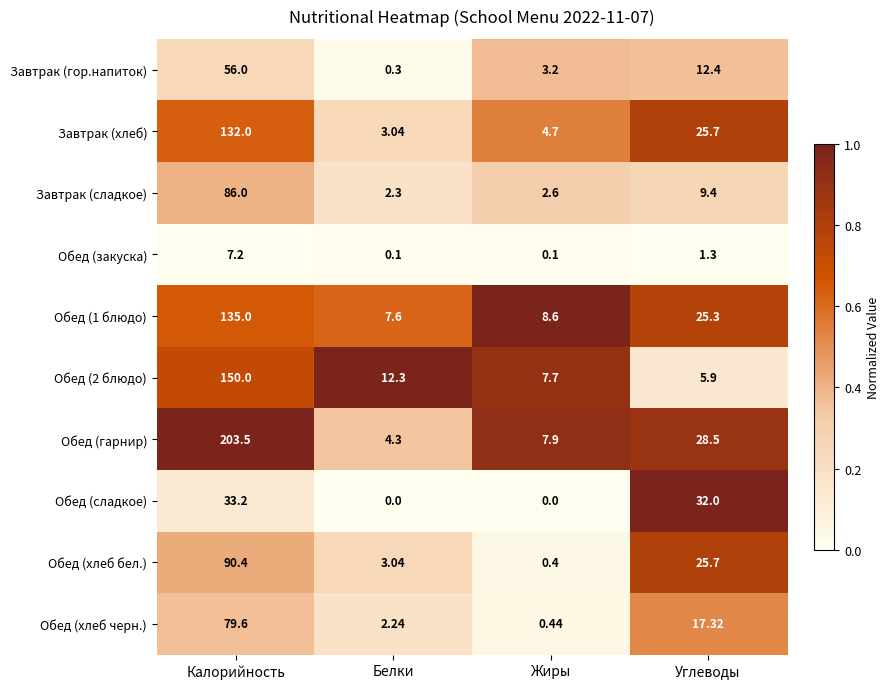

Which series has the largest total across all categories?

Обед (гарнир)